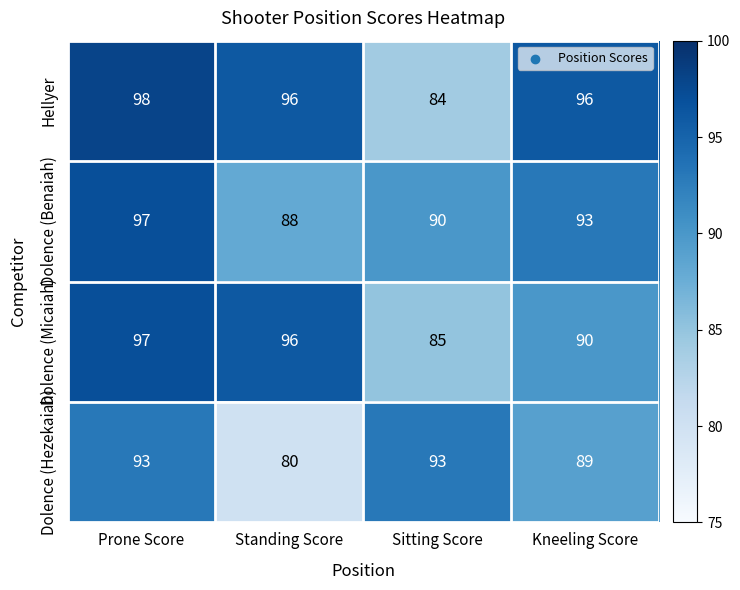

What is the difference between the highest and lowest values at Prone Score?

5